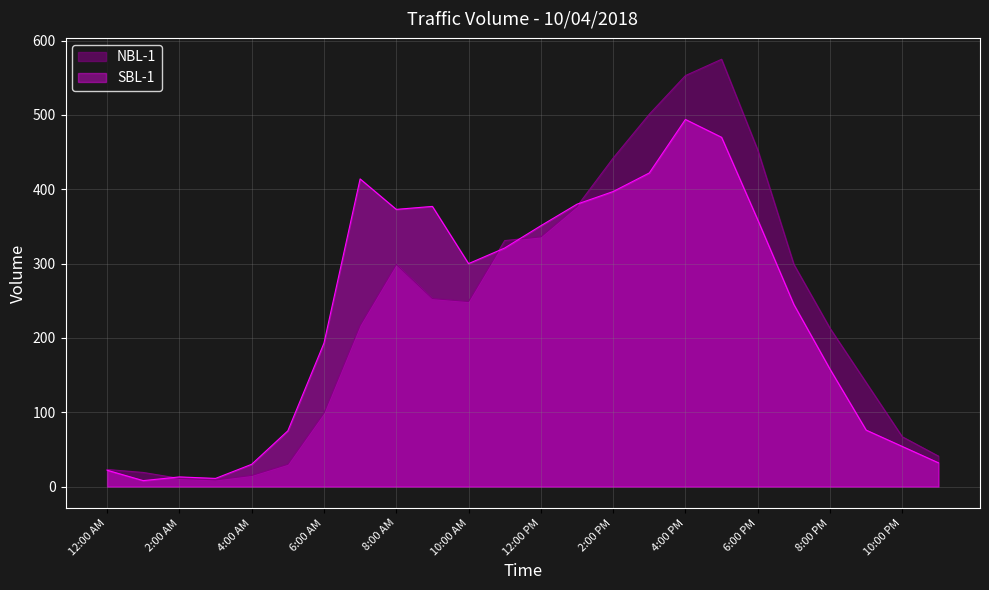

Reading left to right, what are all the values shown in this chart?

NBL-1: 23	19	11	9	15	30	99	217	299	253	249	331	336	377	442	501	553	575	453	299	213	140	67	41
SBL-1: 22	8	13	11	30	75	193	414	373	377	300	321	351	380	397	422	494	470	359	245	158	76	54	32